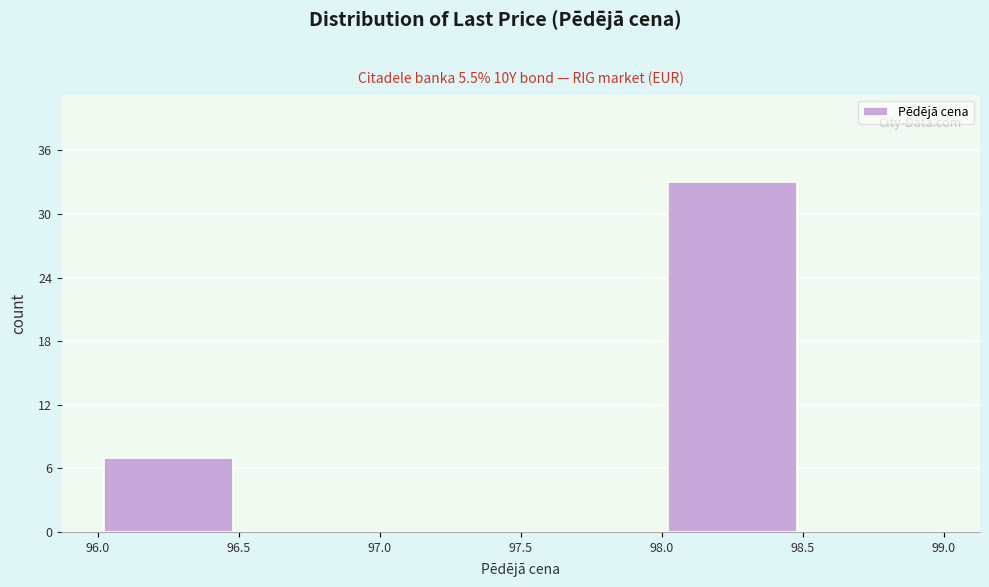

Over which range of the x-axis is the bar tallest?

98.0 to 98.5